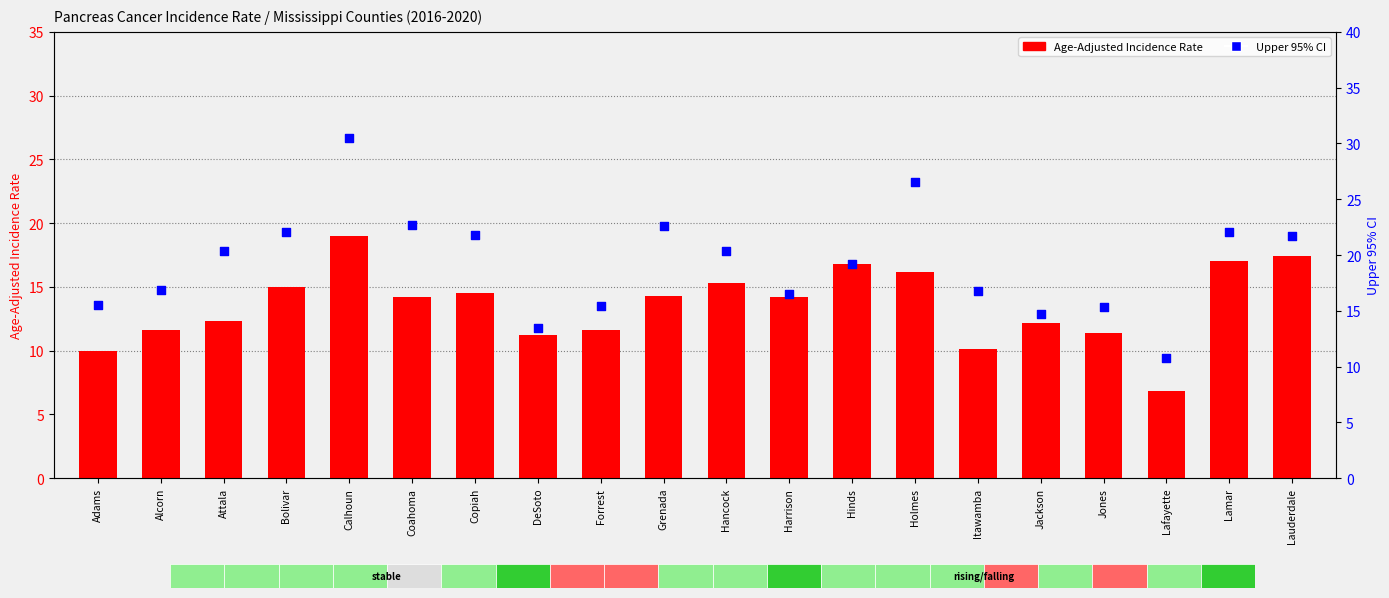

Which series contains the lowest Y value?

Age-Adjusted Incidence Rate